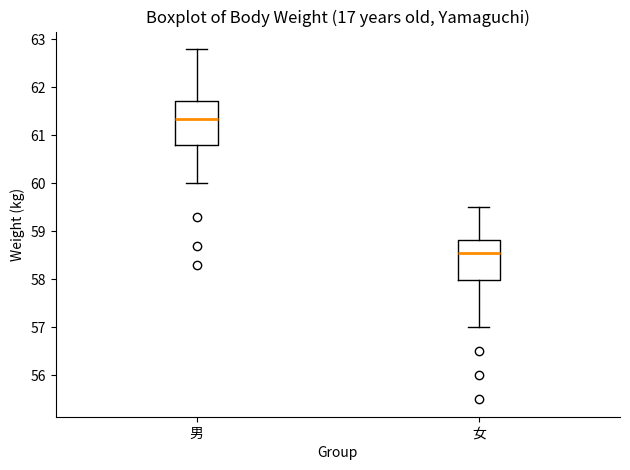

Reading left to right, transcribe this box plot: for each box, give where its median line is, the range the box spans, and where its two whiskers end, as read against the y-axis. The values are not printed on the chart, so give them approximately, as read against the axis.

男: median 61.4, box 60.8 to 61.7, whiskers 60.0 to 62.8
女: median 58.6, box 58.0 to 58.8, whiskers 57.0 to 59.5